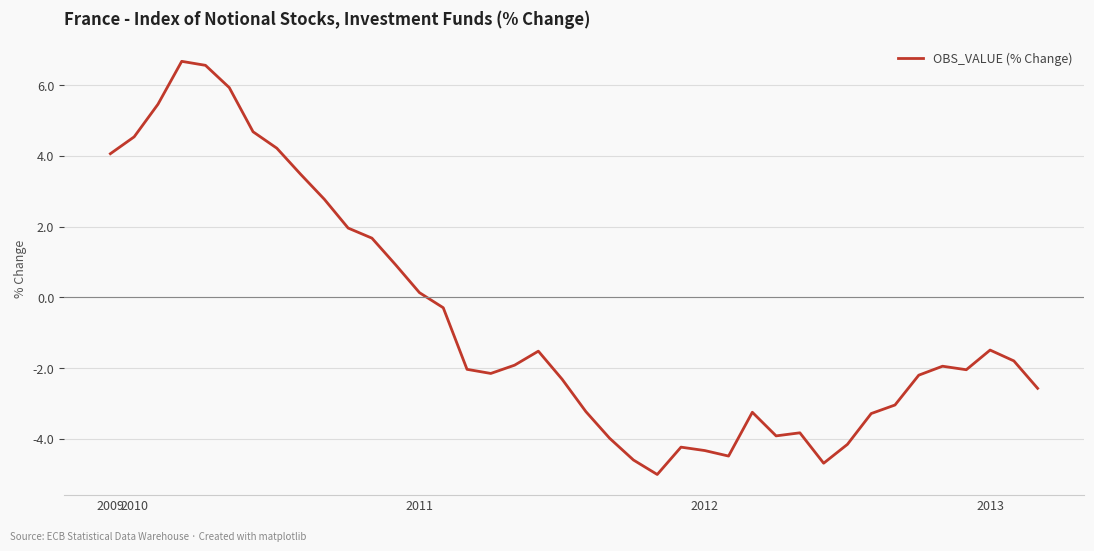

What is the maximum value shown in the chart?

6.7